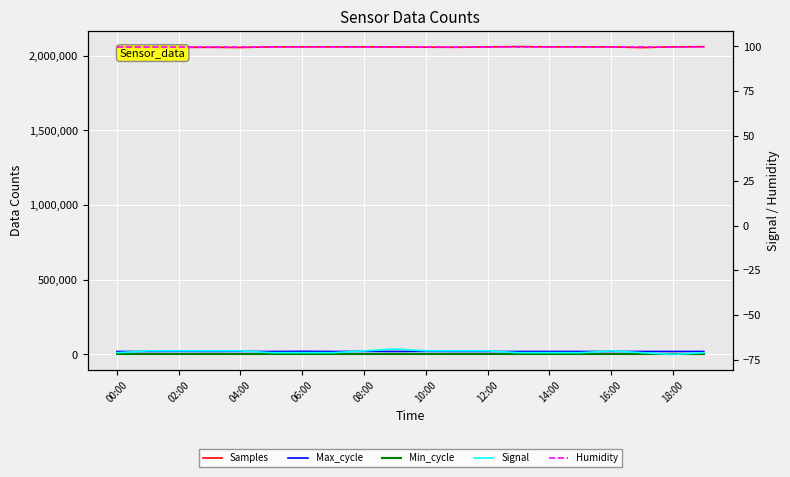

What is the sum of the Max_cycle values at 04:00 and 15?

40275.0